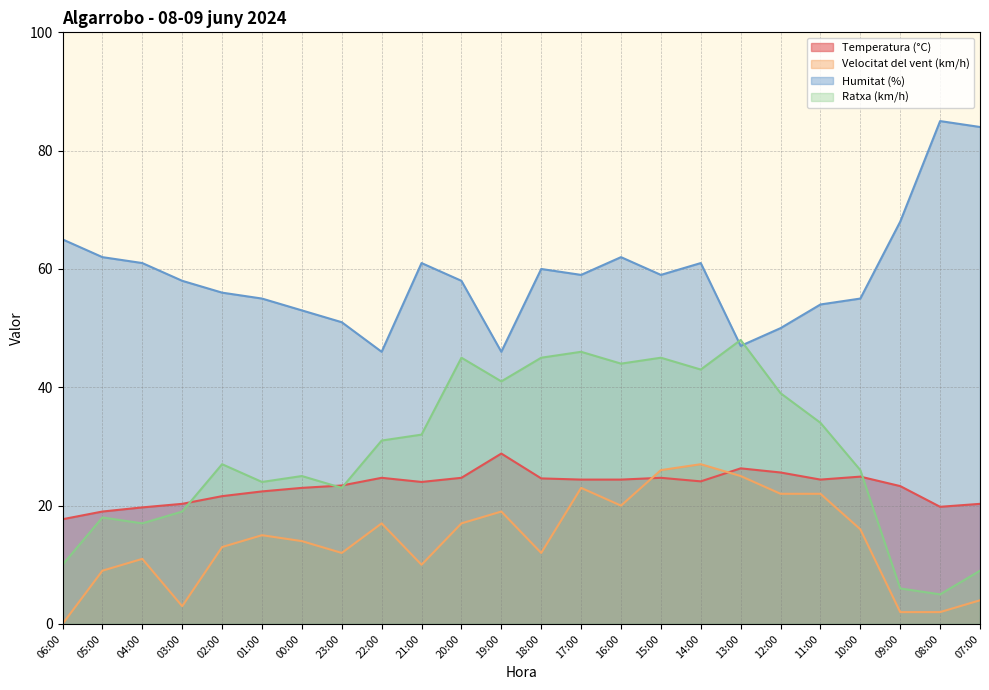

At which label does Ratxa (km/h) first exceed 31?

21:00